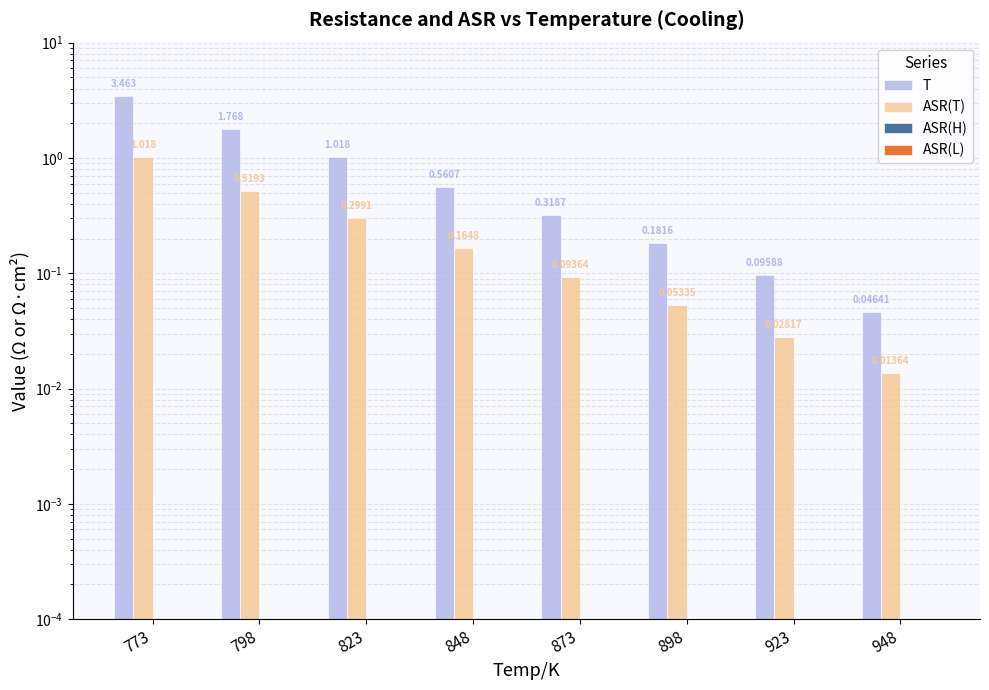

Which series has the widest spread of values?

T